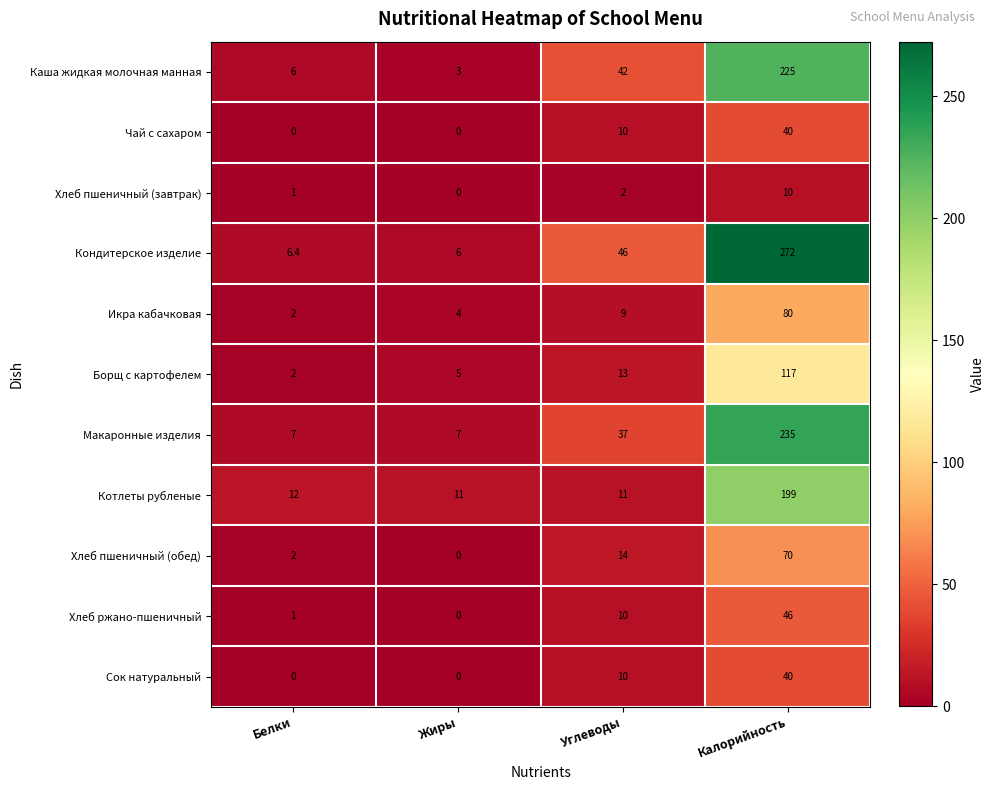

How many Макаронные изделия values are between 7 and 235?

4